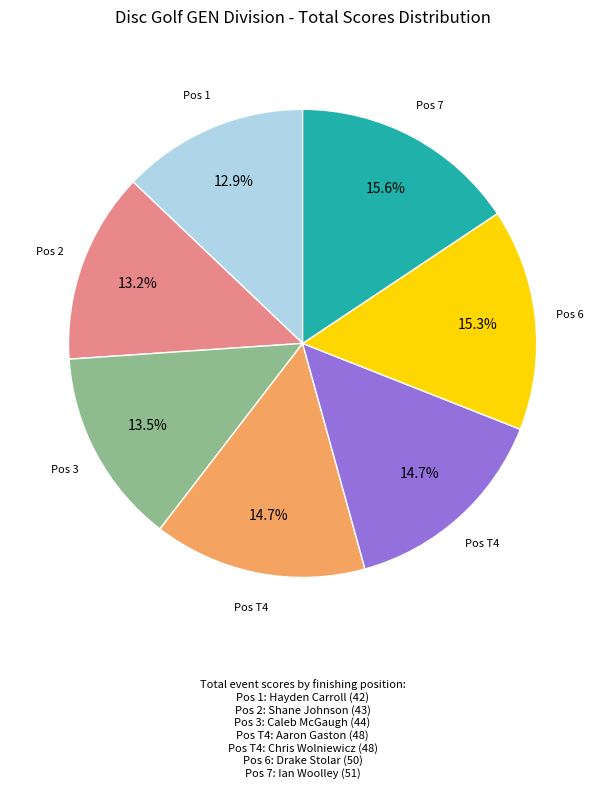

Does any single category account for the majority?

No